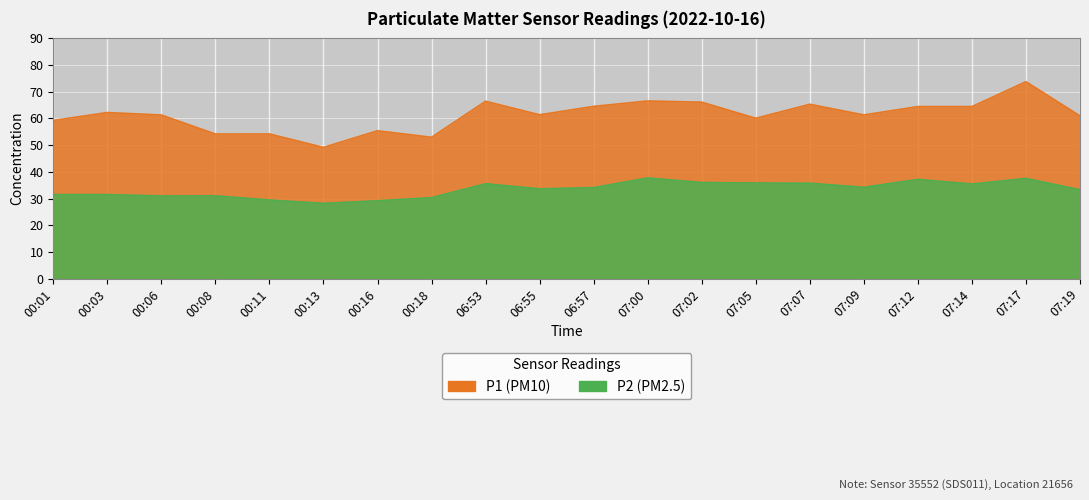

List the series in order of their overall mean, highest first.

P1, P2